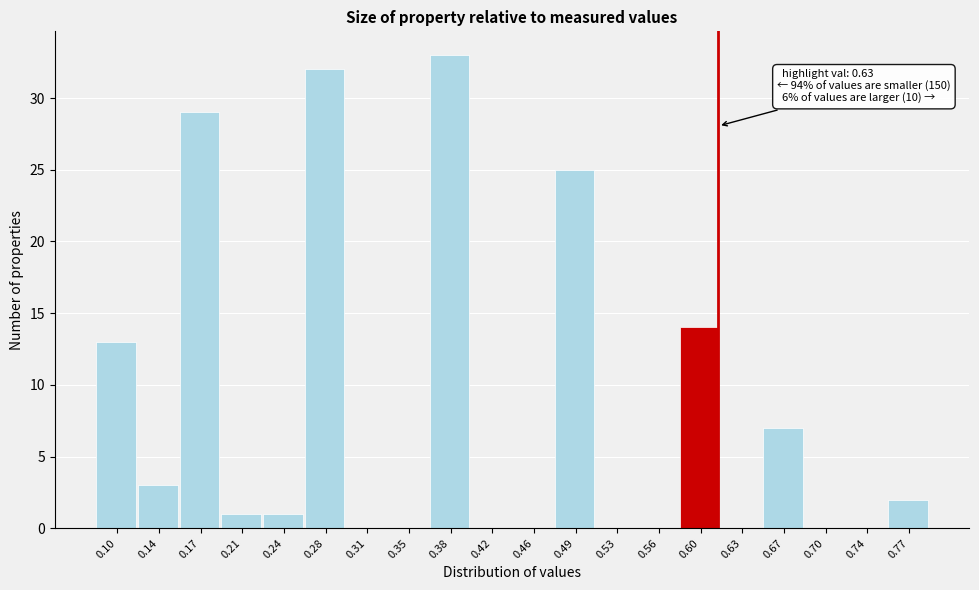

Reading right to left, extract all data points from this chart.

0.77=2	0.74=0	0.70=0	0.67=7	0.63=0	0.60=14	0.56=0	0.53=0	0.49=25	0.46=0	0.42=0	0.38=33	0.35=0	0.31=0	0.28=32	0.24=1	0.21=1	0.17=29	0.14=3	0.10=13